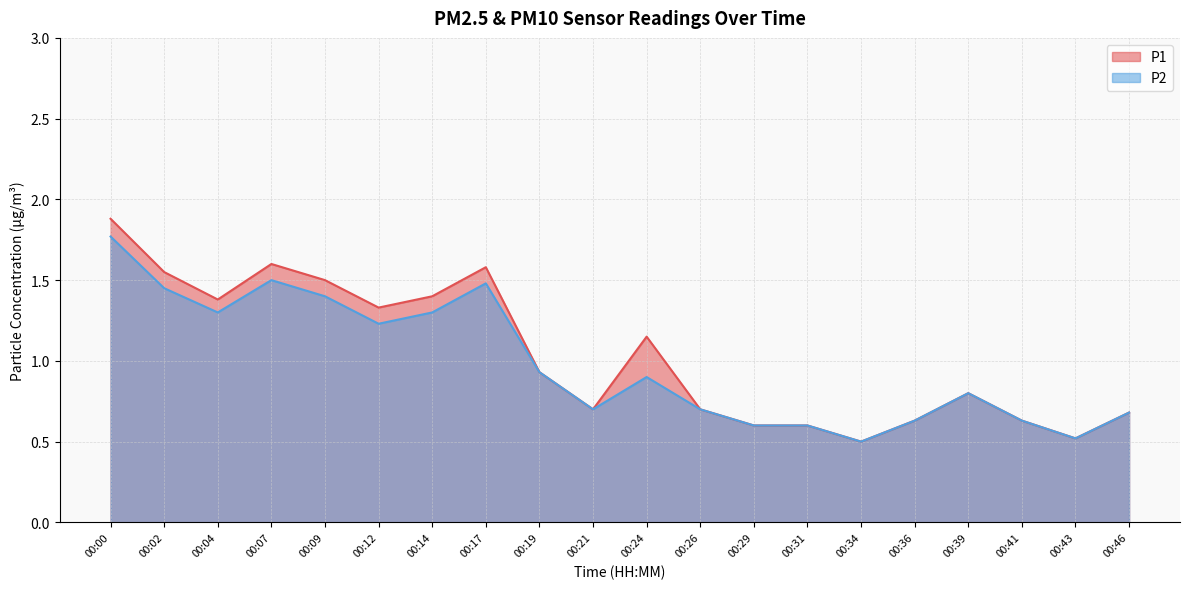

True or false: P1 and P2 cross at least once.

False